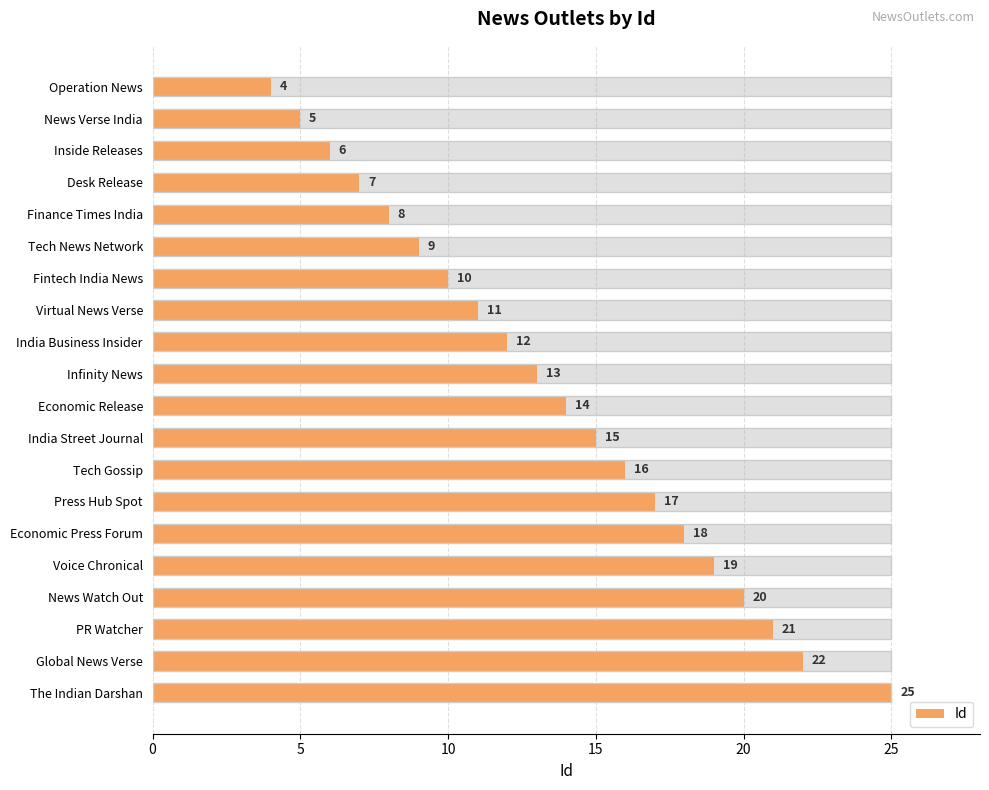

True or false: the data shows 16 at Tech Gossip.

True